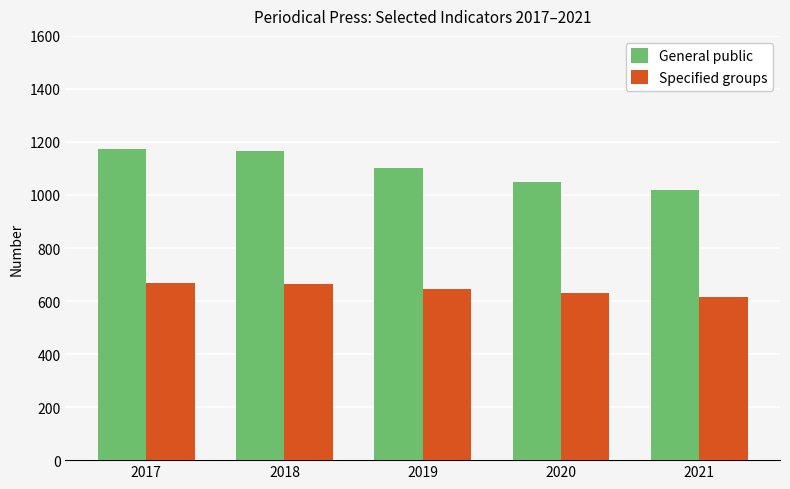

What is the minimum value shown in the chart?

617